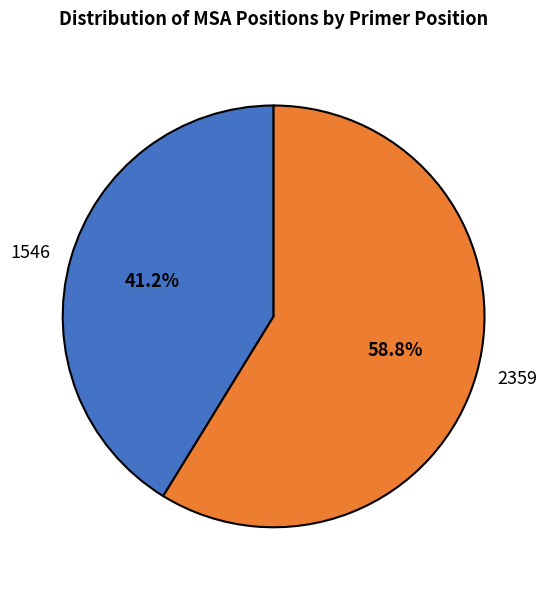

To the nearest percent, what is the difference between the largest and smallest slice percentages?

18%